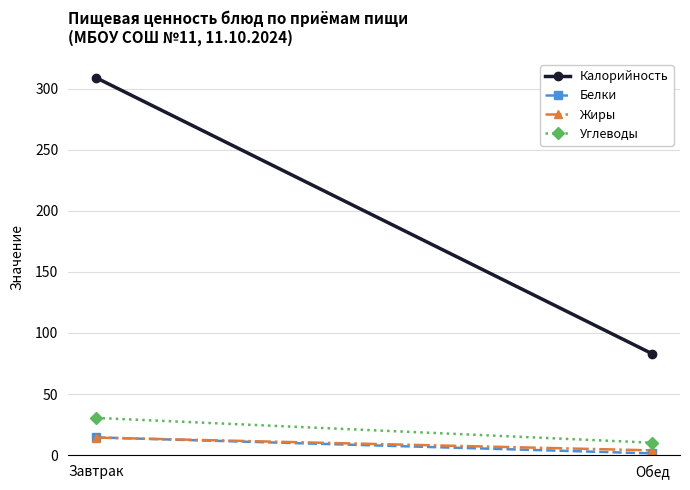

How many lines are shown in the chart?

4